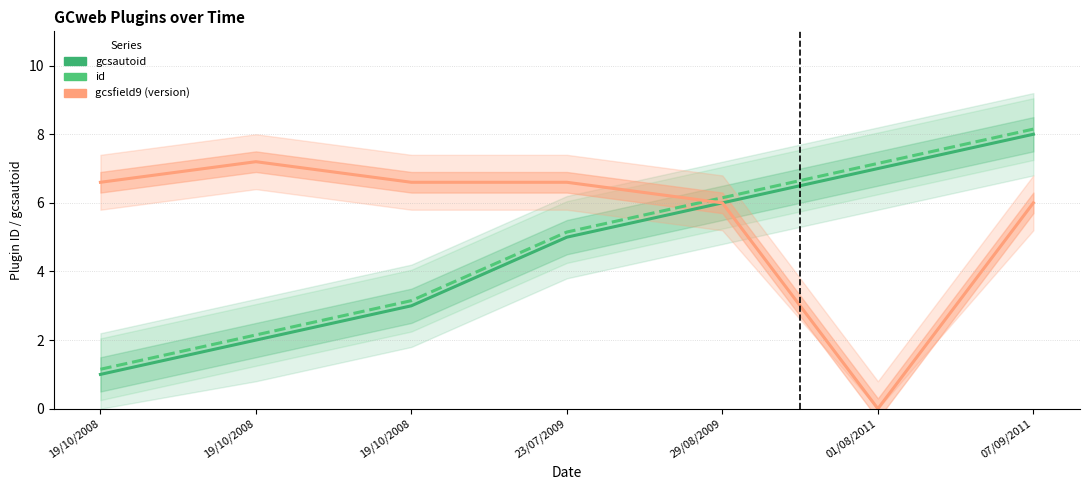

Where do gcsfield9 (version) and id first cross each other?

23/07/2009 and 29/08/2009